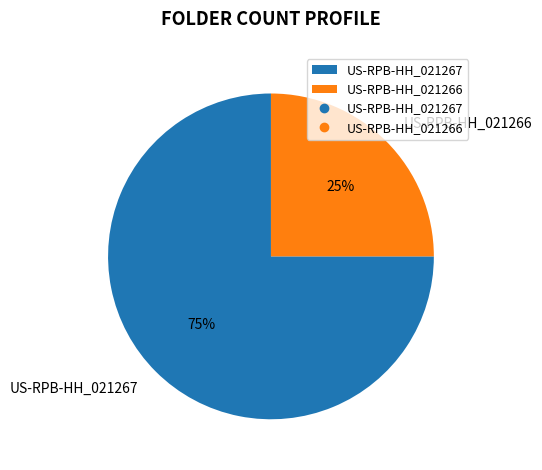

To the nearest percent, what portion does US-RPB-HH_021266 represent?

25%